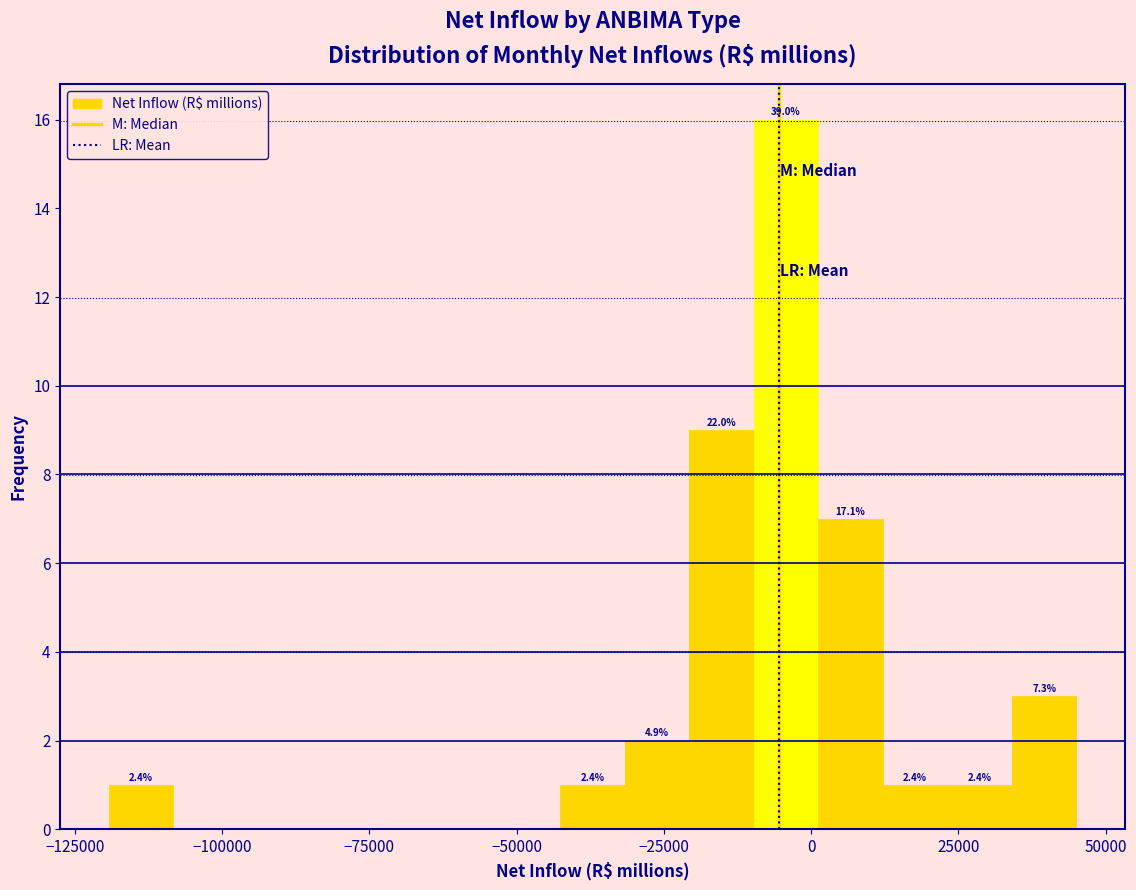

Around what value on the x-axis is the tallest bar? Give the approximate position of its centre, as read against the axis.

-5000